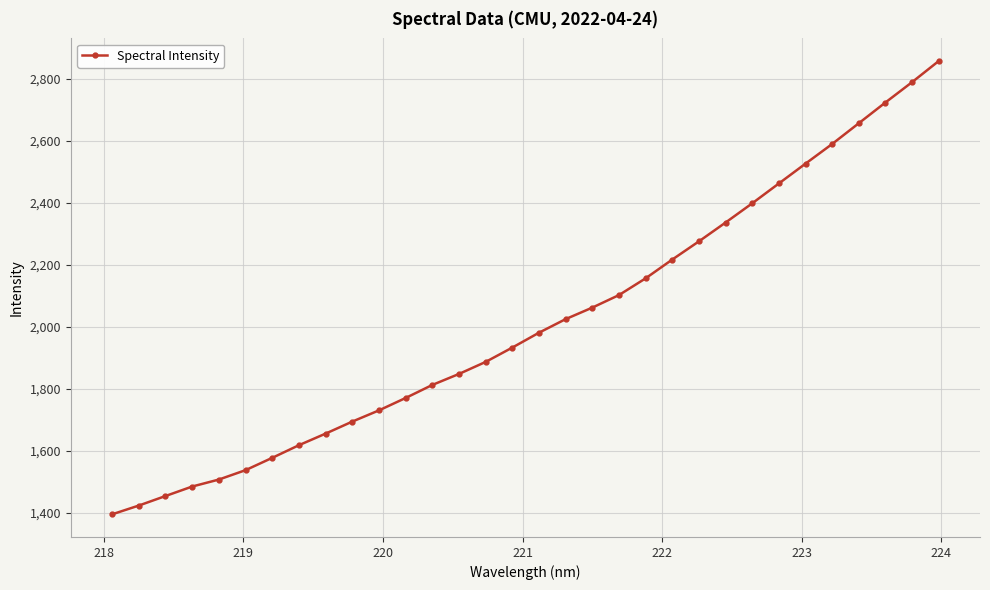

How many series are shown in this chart?

1